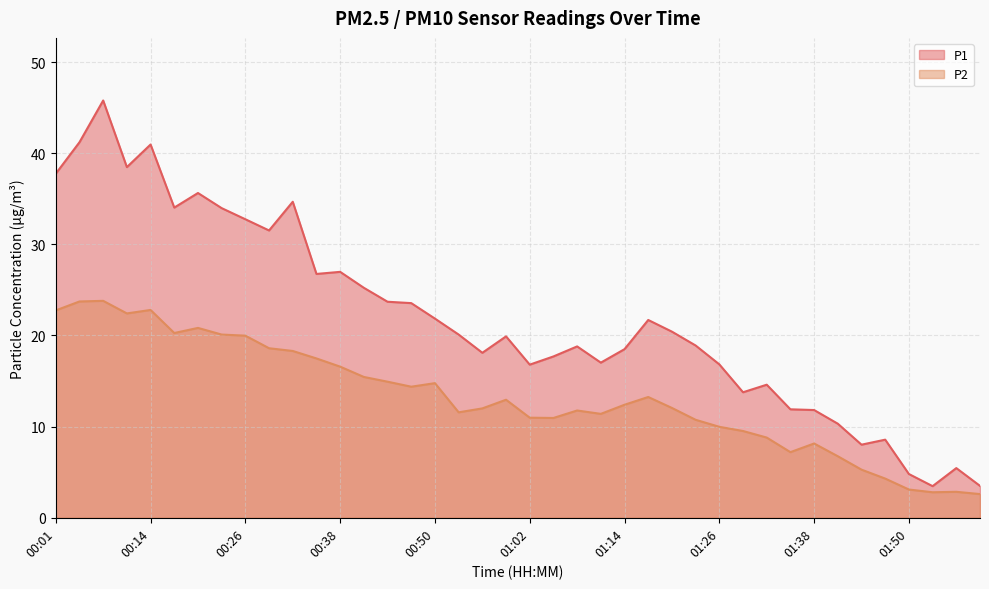

What is the average value of the P2 series?

13.2